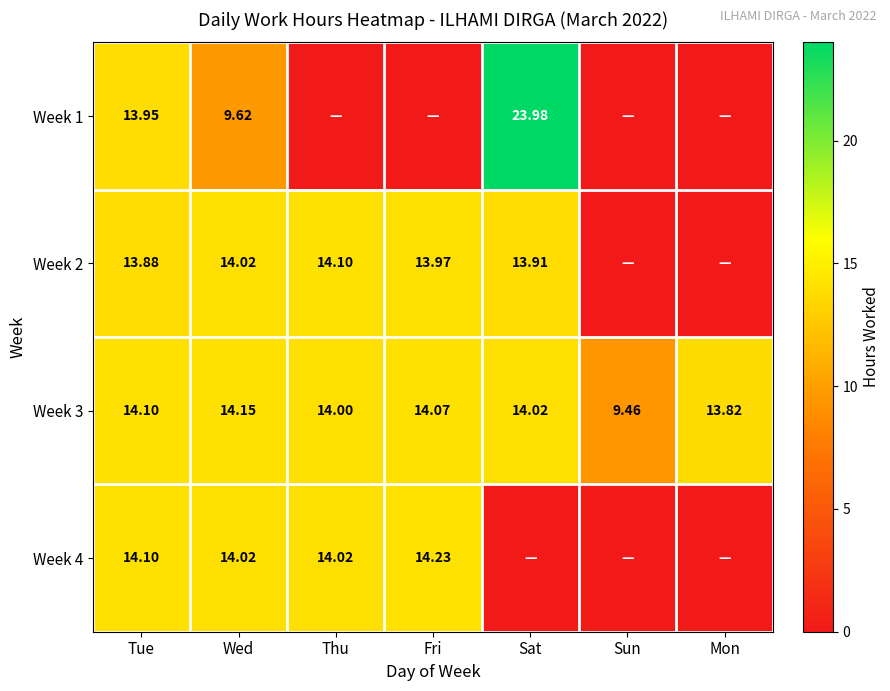

At which category does the chart reach its peak across all series?

Sat